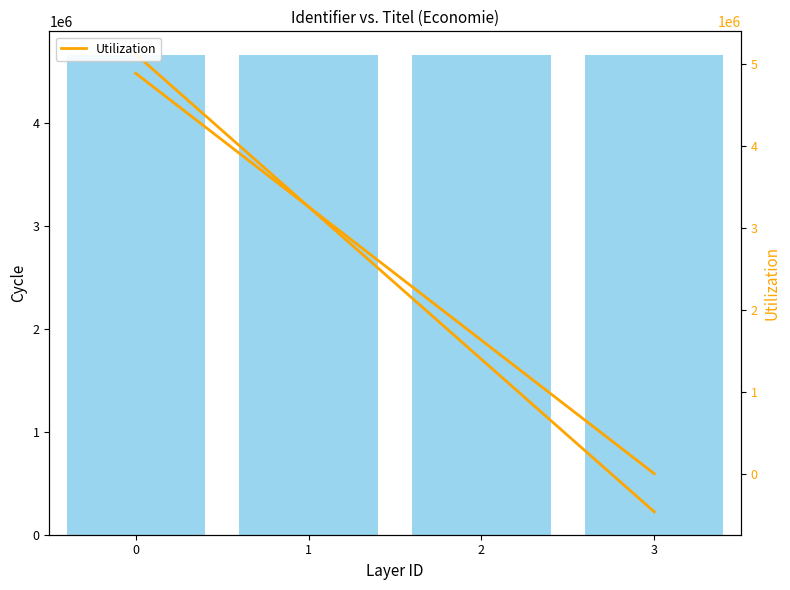

Count the number of categories in the chart.

4